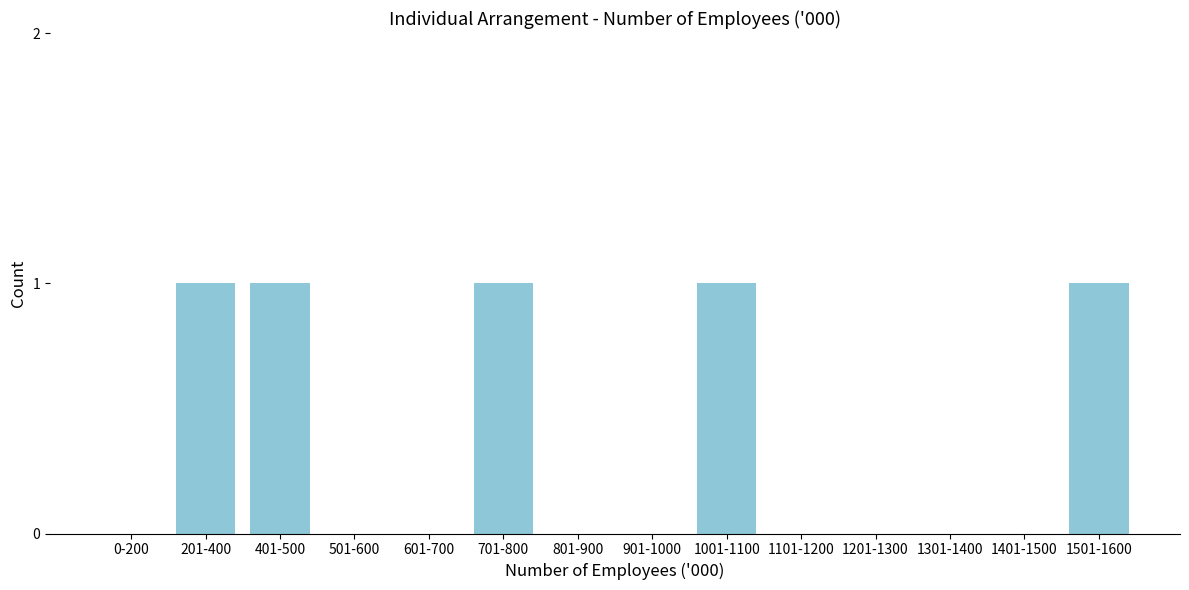

Reading left to right, extract all data points from this chart.

0-200=0	201-400=1	401-500=1	501-600=0	601-700=0	701-800=1	801-900=0	901-1000=0	1001-1100=1	1101-1200=0	1201-1300=0	1301-1400=0	1401-1500=0	1501-1600=1